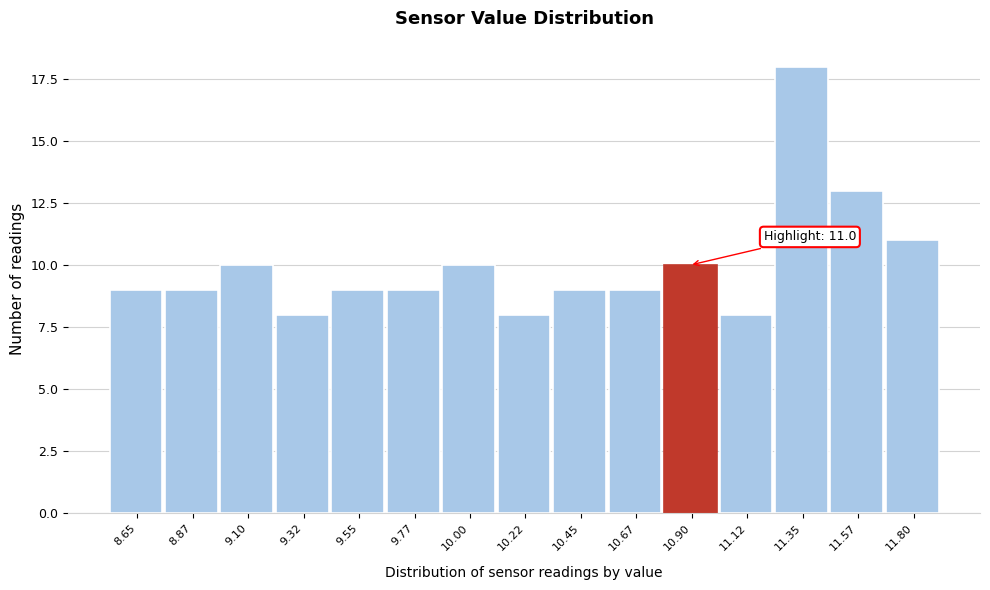

Reading right to left, what are all the values shown in this chart?

11	13	18	8	10	9	9	8	10	9	9	8	10	9	9